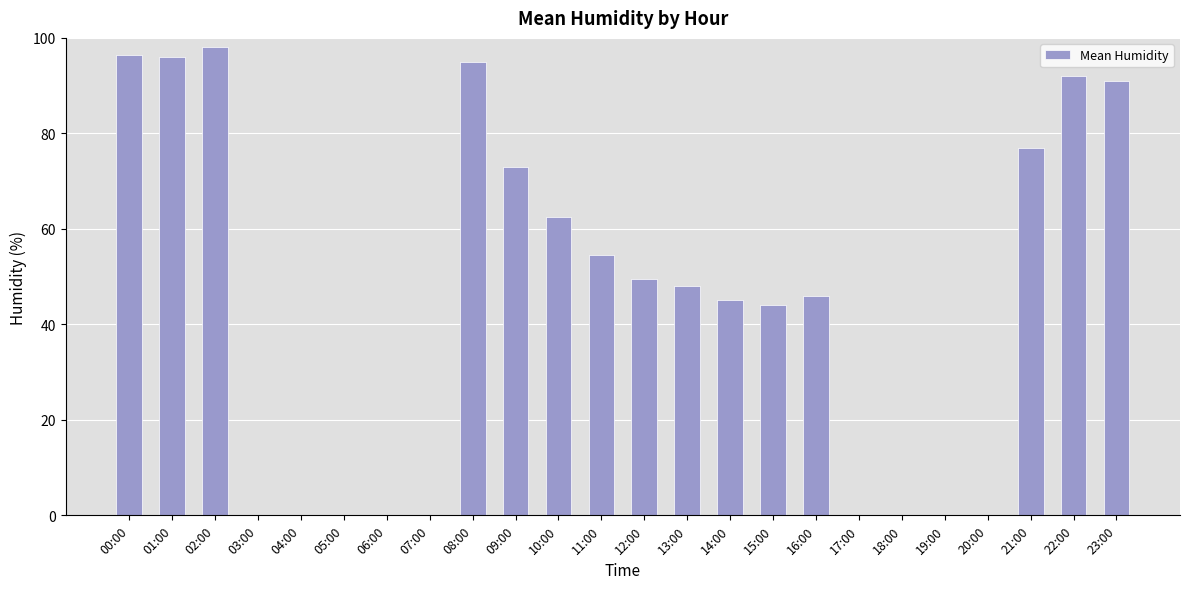

How many distinct data groups are displayed?

1